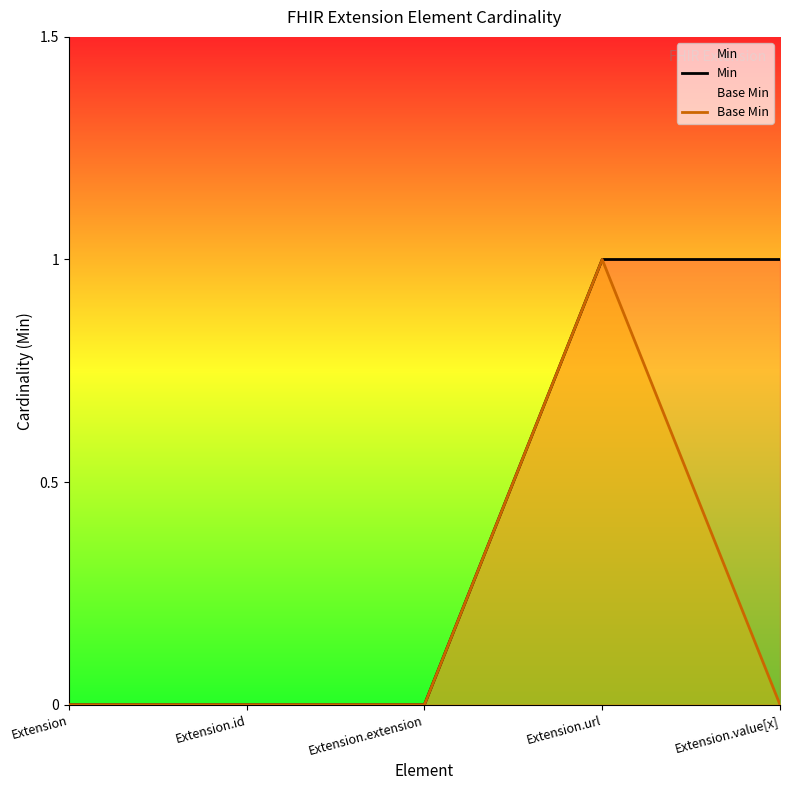

How many Min values are between 0 and 1?

5